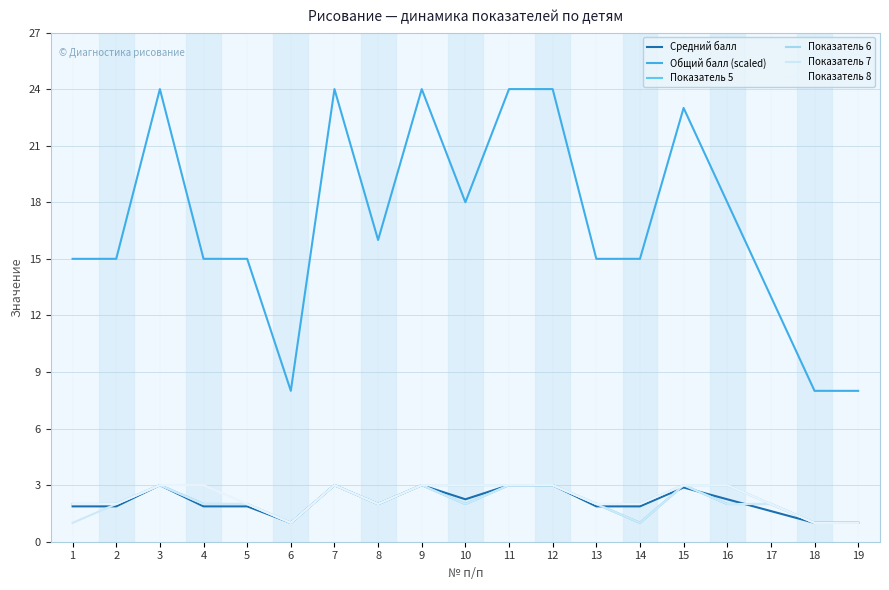

Reading left to right, list all the values displayed in this chart.

Средний балл: 1=1.9	2=1.9	3=3.0	4=1.9	5=1.9	6=1.0	7=3.0	8=2.0	9=3.0	10=2.2	11=3.0	12=3.0	13=1.9	14=1.9	15=2.9	16=2.2	17=1.6	18=1.0	19=1.0
Общий балл (scaled): 1=15.0	2=15.0	3=24.0	4=15.0	5=15.0	6=8.0	7=24.0	8=16.0	9=24.0	10=18.0	11=24.0	12=24.0	13=15.0	14=15.0	15=23.0	16=18.0	17=13.0	18=8.0	19=8.0
Показатель 5: 1=2.0	2=2.0	3=3.0	4=2.0	5=2.0	6=1.0	7=3.0	8=2.0	9=3.0	10=2.0	11=3.0	12=3.0	13=2.0	14=1.0	15=3.0	16=2.0	17=2.0	18=1.0	19=1.0
Показатель 6: 1=2.0	2=2.0	3=3.0	4=2.0	5=2.0	6=1.0	7=3.0	8=2.0	9=3.0	10=3.0	11=3.0	12=3.0	13=2.0	14=2.0	15=3.0	16=3.0	17=2.0	18=1.0	19=1.0
Показатель 7: 1=1.0	2=2.0	3=3.0	4=2.0	5=2.0	6=1.0	7=3.0	8=2.0	9=3.0	10=2.0	11=3.0	12=3.0	13=2.0	14=1.0	15=3.0	16=2.0	17=2.0	18=1.0	19=1.0
Показатель 8: 1=2.0	2=2.0	3=3.0	4=3.0	5=2.0	6=1.0	7=3.0	8=2.0	9=3.0	10=3.0	11=3.0	12=3.0	13=2.0	14=2.0	15=3.0	16=3.0	17=2.0	18=1.0	19=1.0